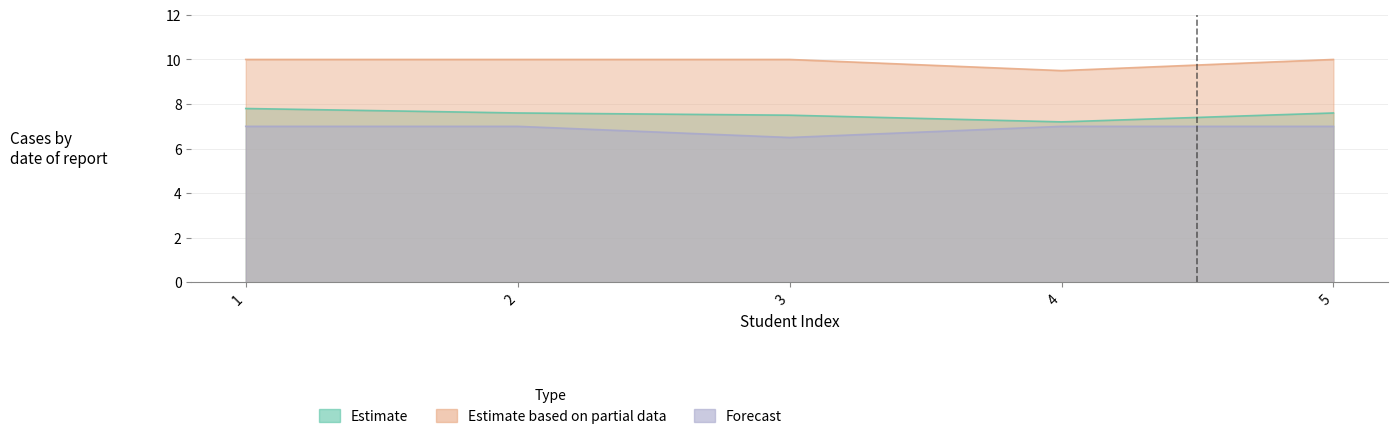

What is the difference between the Estimate values at 3 and 1?

0.3